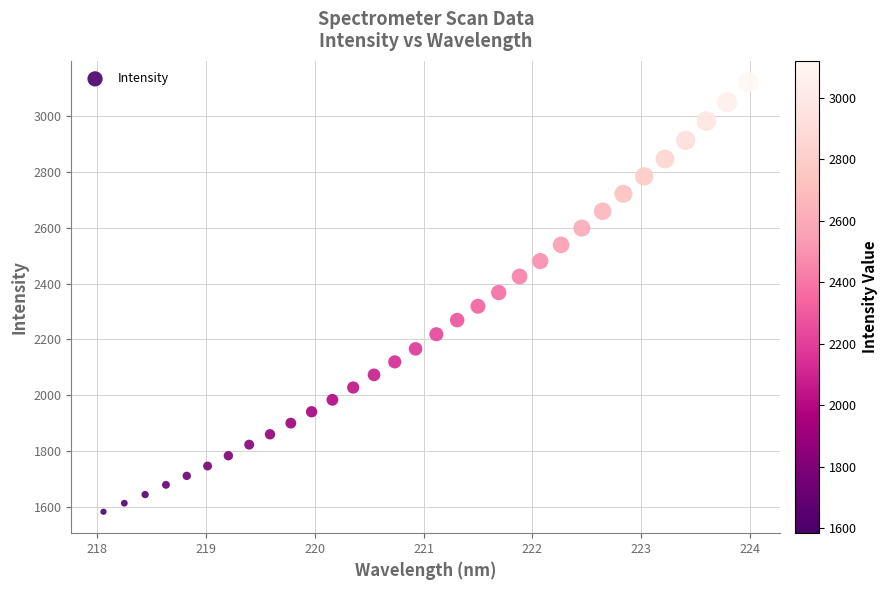

What is the range of Y values (max minus min)?

1536.8